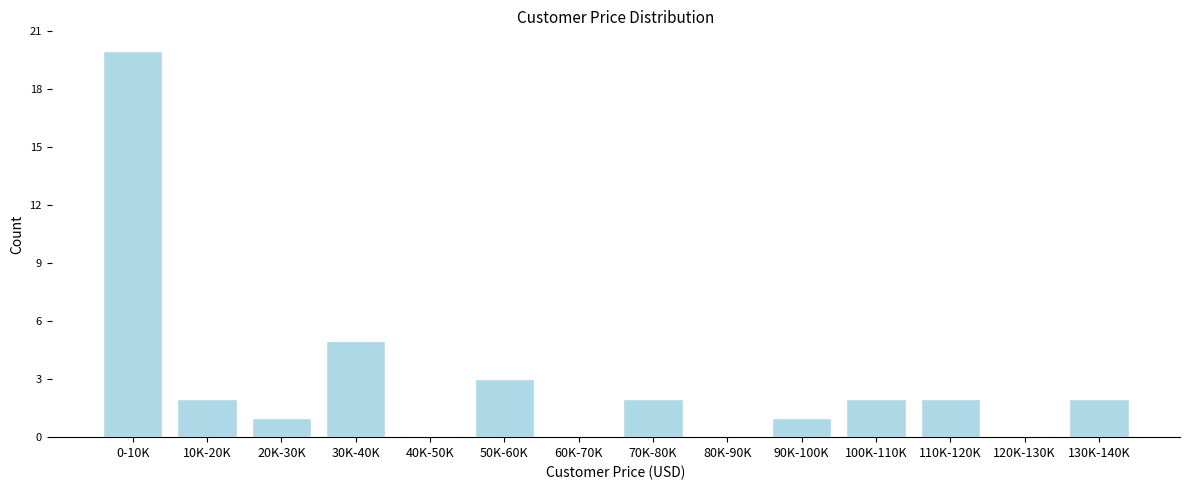

Reading left to right, extract all data points from this chart.

0-10K=20	10K-20K=2	20K-30K=1	30K-40K=5	40K-50K=0	50K-60K=3	60K-70K=0	70K-80K=2	80K-90K=0	90K-100K=1	100K-110K=2	110K-120K=2	120K-130K=0	130K-140K=2